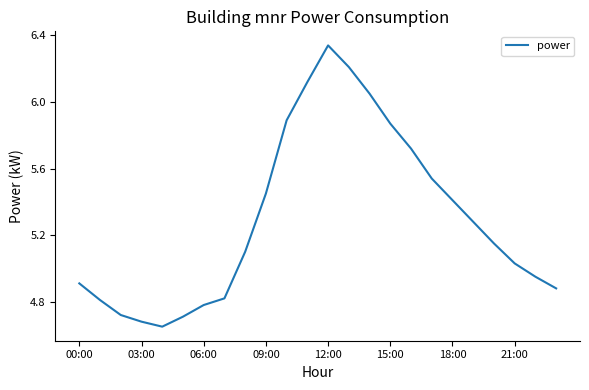

What is the label of the 2nd point from the right?

22